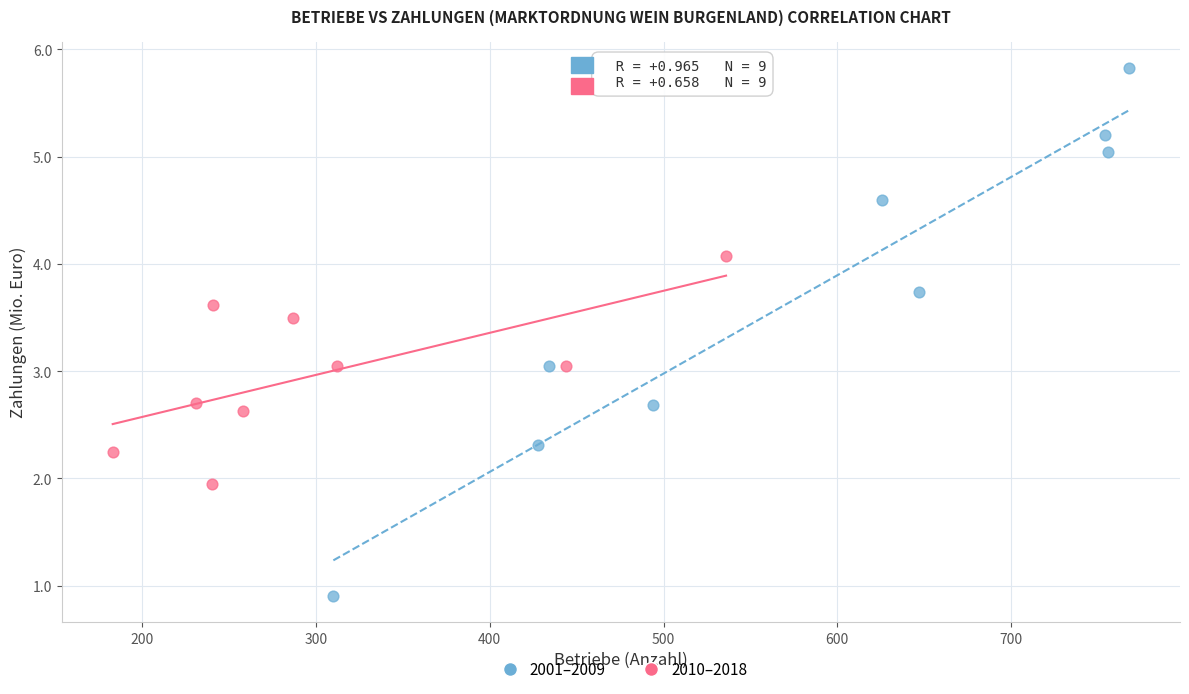

Which series contains the lowest Y value?

2001–2009